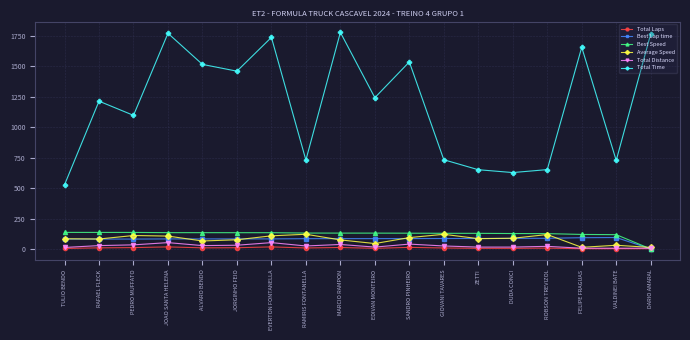

What is the total value across all series at PEDRO MUFFATO?

1468.9